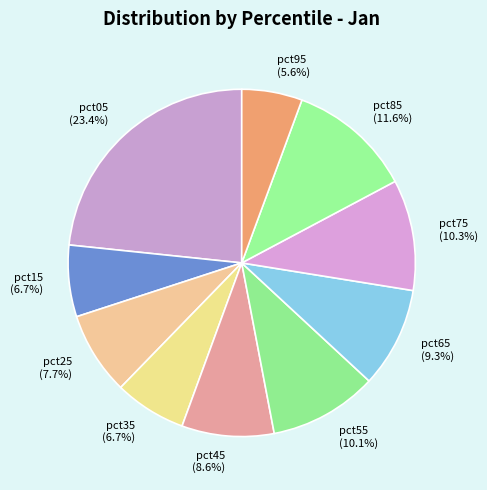

What percentage is the pct55 slice, to the nearest percent?

10%